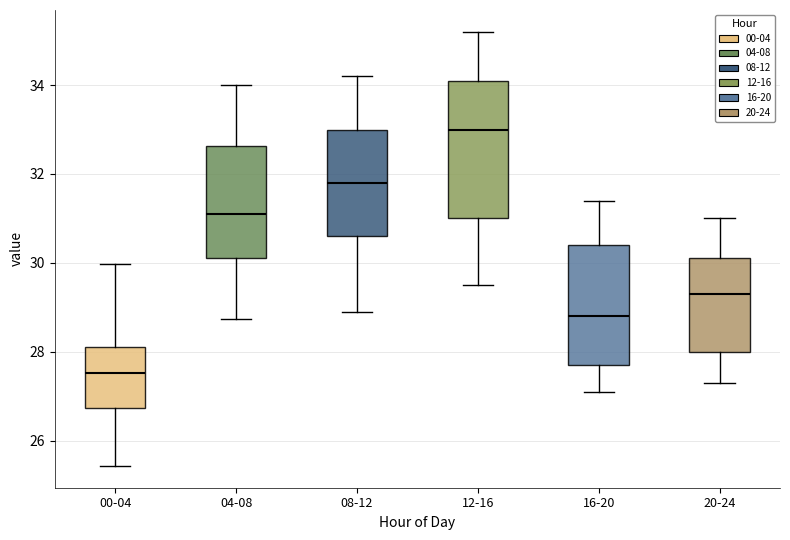

Which box is the tallest, from its lower edge to its upper edge?

12-16